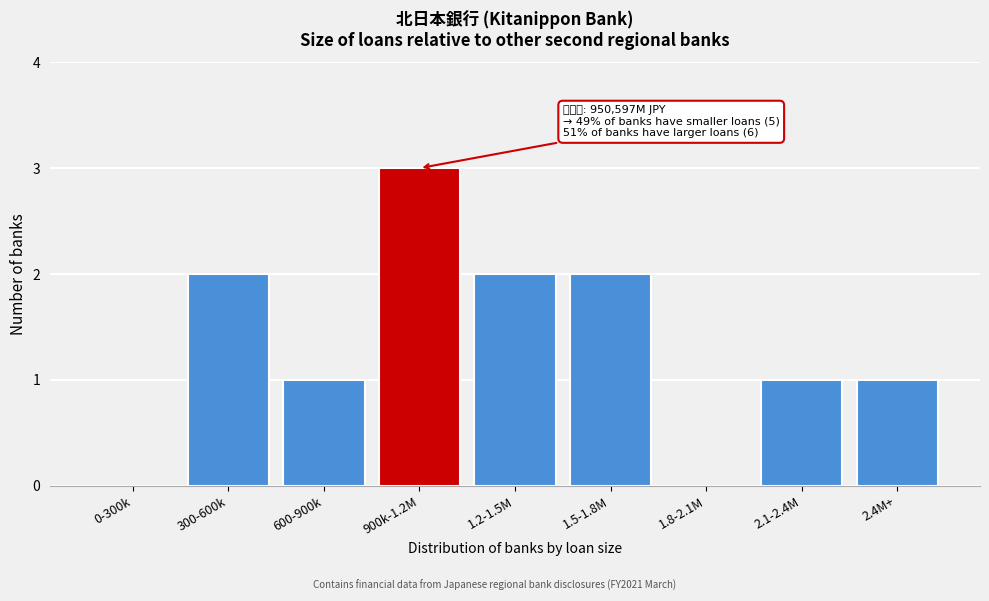

Reading left to right, what are all the values shown in this chart?

0-300k=0	300-600k=2	600-900k=1	900k-1.2M=3	1.2-1.5M=2	1.5-1.8M=2	1.8-2.1M=0	2.1-2.4M=1	2.4M+=1